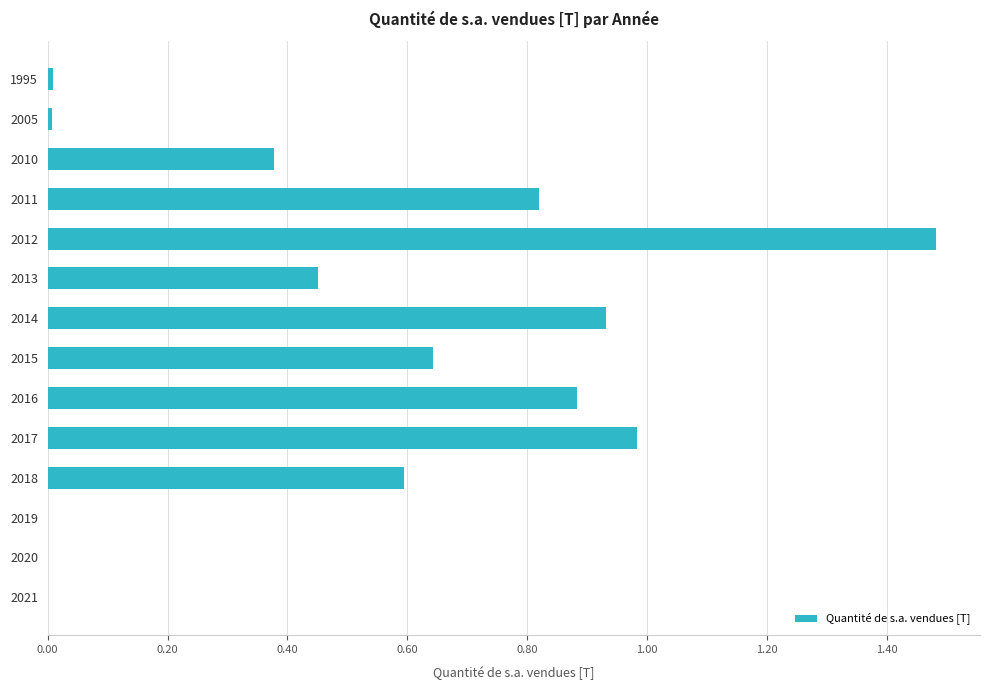

The value at 2012 is 2.0. True or false?

False